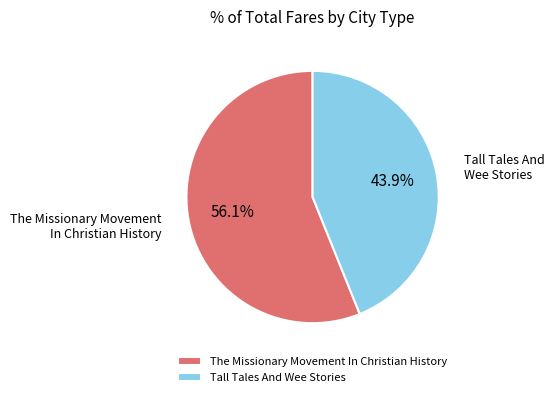

The Tall Tales And Wee Stories slice represents 44% of the pie. True or false?

True